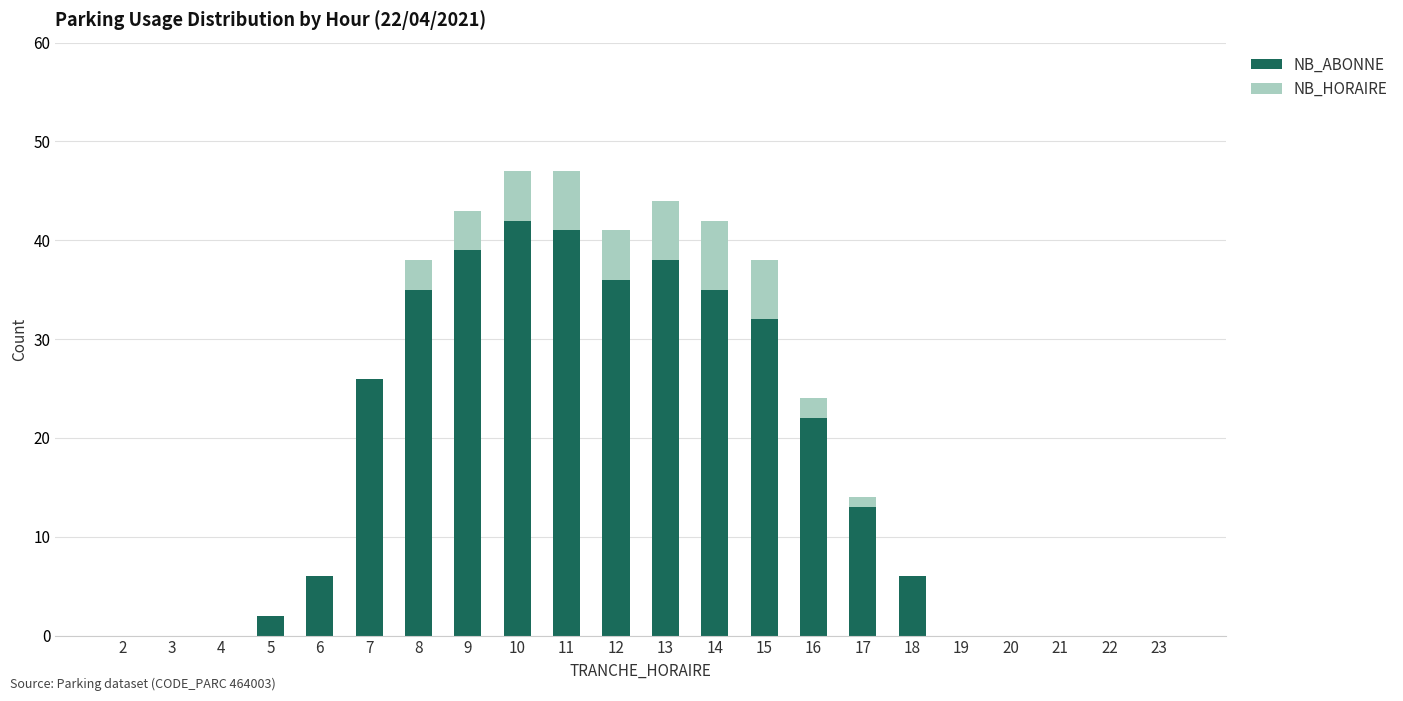

What is the sum of all NB_ABONNE values?

373